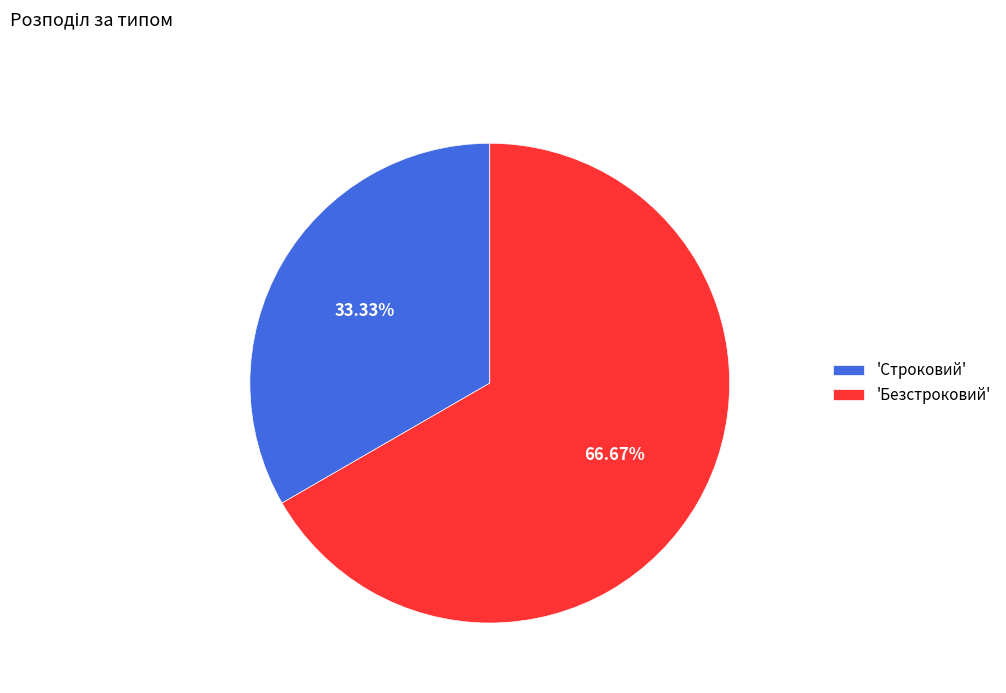

Rank the categories by value from lowest to highest.

'Строковий', 'Безстроковий'